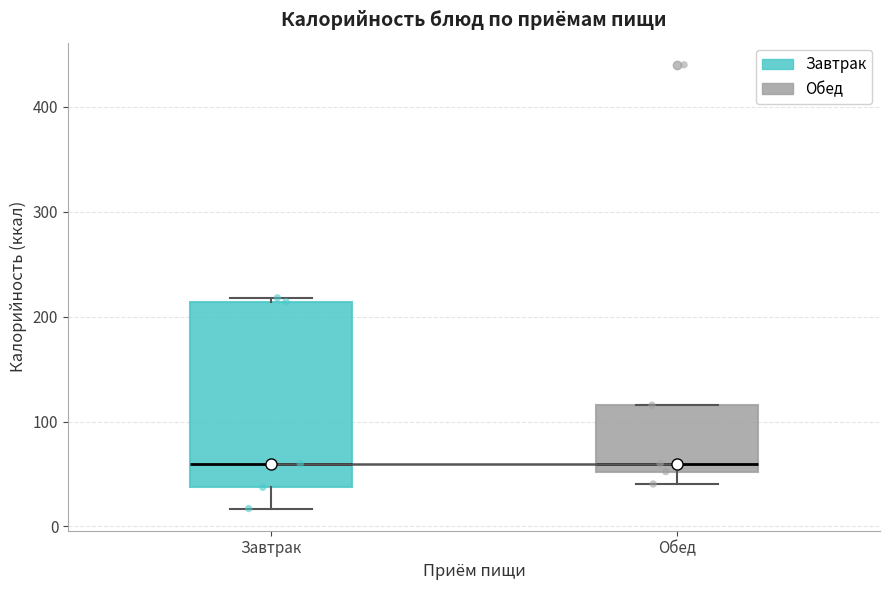

Reading left to right, transcribe this box plot: for each box, give where its median line is, the range the box spans, and where its two whiskers end, as read against the y-axis. The values are not printed on the chart, so give them approximately, as read against the axis.

Завтрак: median 60, box 40 to 210, whiskers 20 to 220
Обед: median 60, box 50 to 120, whiskers 40 to 120